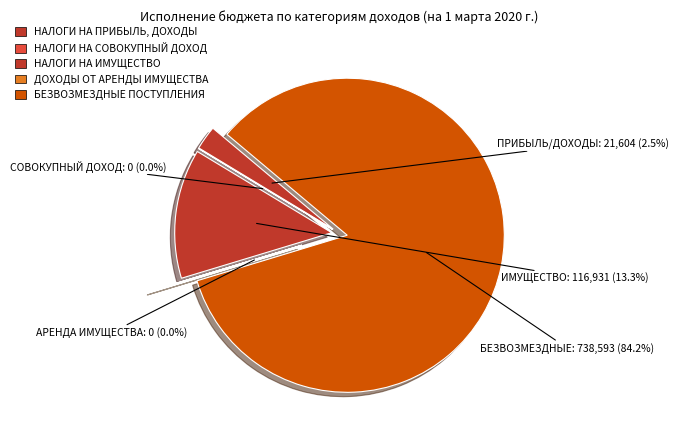

True or false: НАЛОГИ НА ИМУЩЕСТВО accounts for 25% of the total.

False